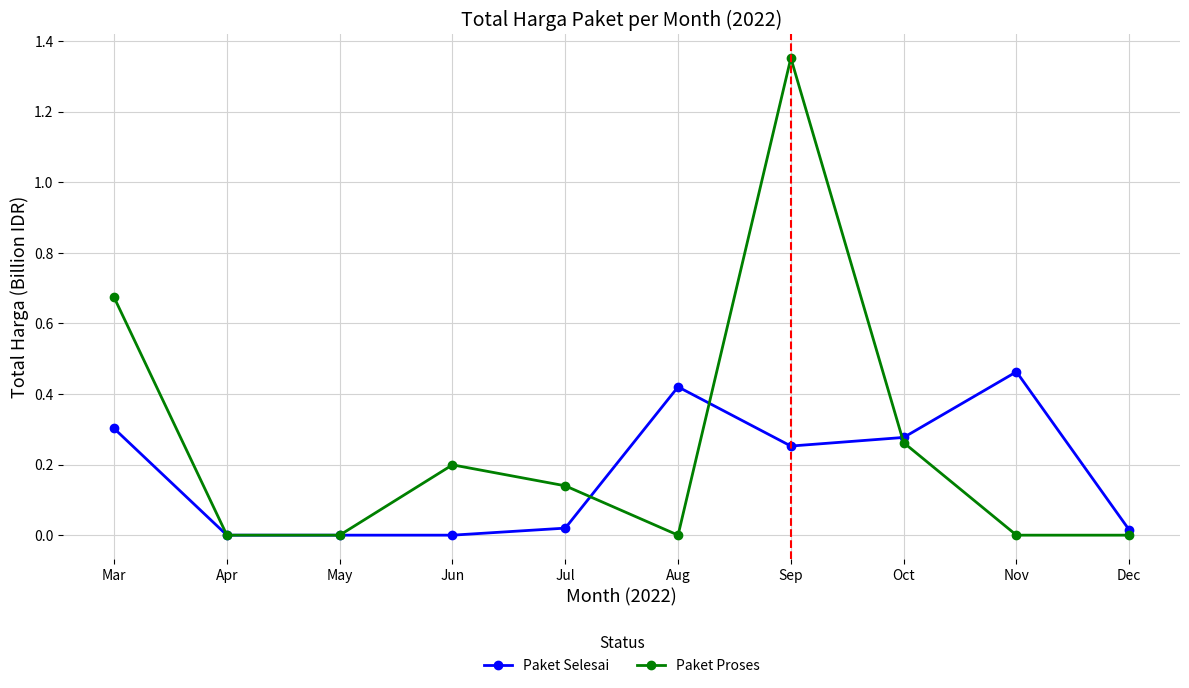

Between May and Oct, which series saw the biggest shift?

Paket Selesai